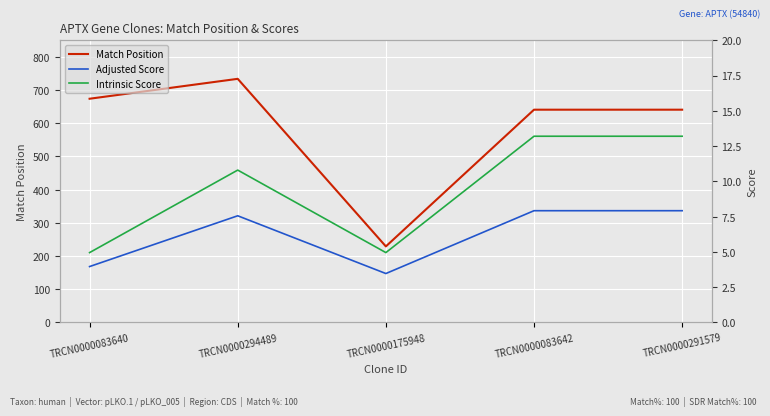

True or false: Adjusted Score has a value of 4.0 at TRCN0000083640.

True